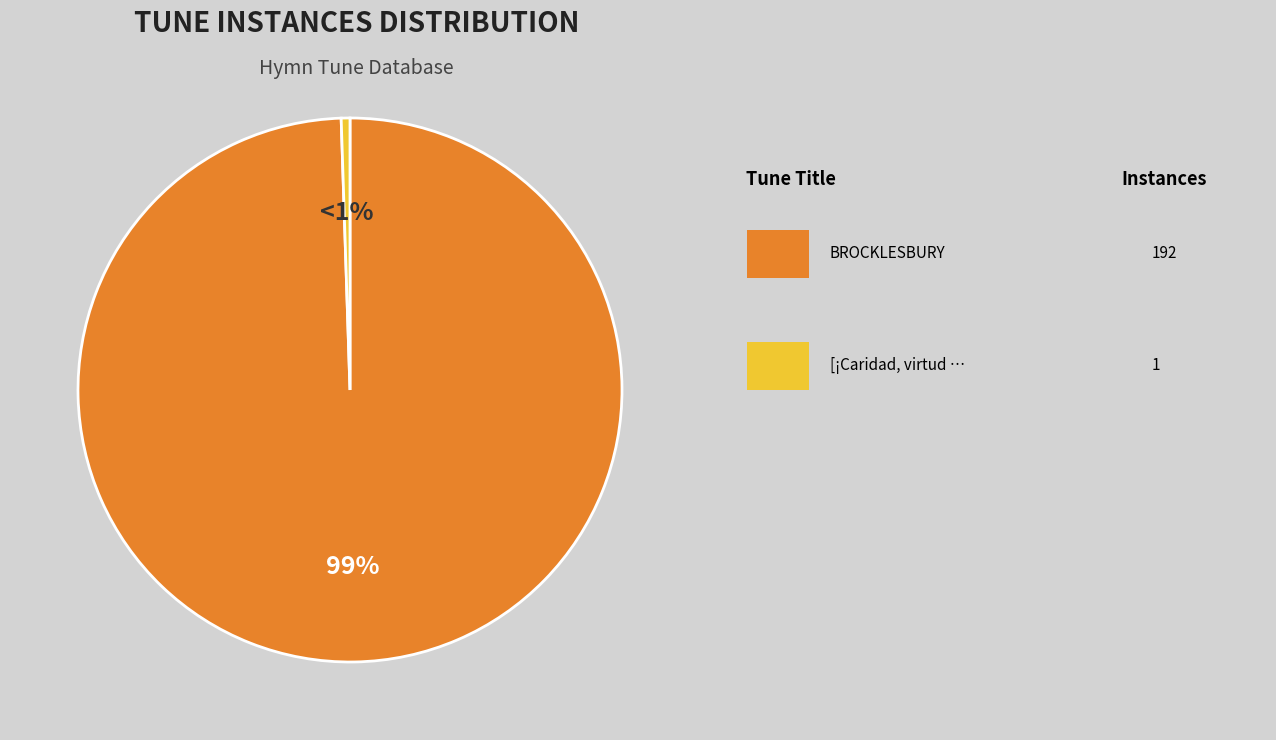

Is there any slice that represents more than half of the pie?

Yes